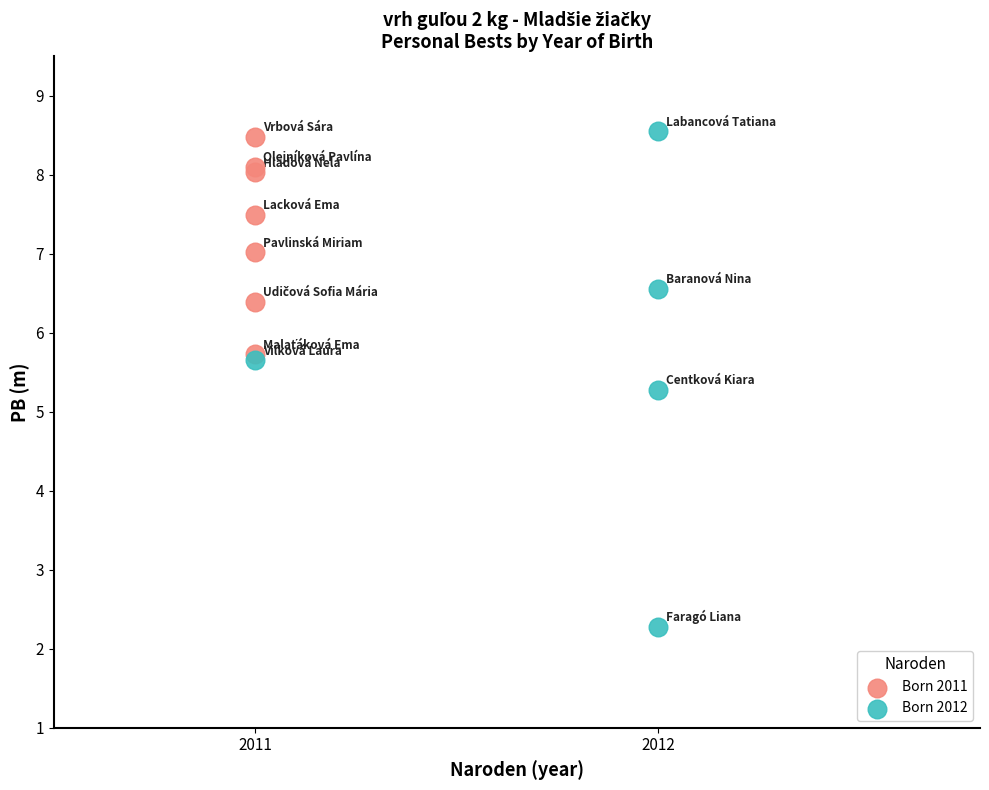

Which series has the largest Y range (max minus min)?

Born 2012